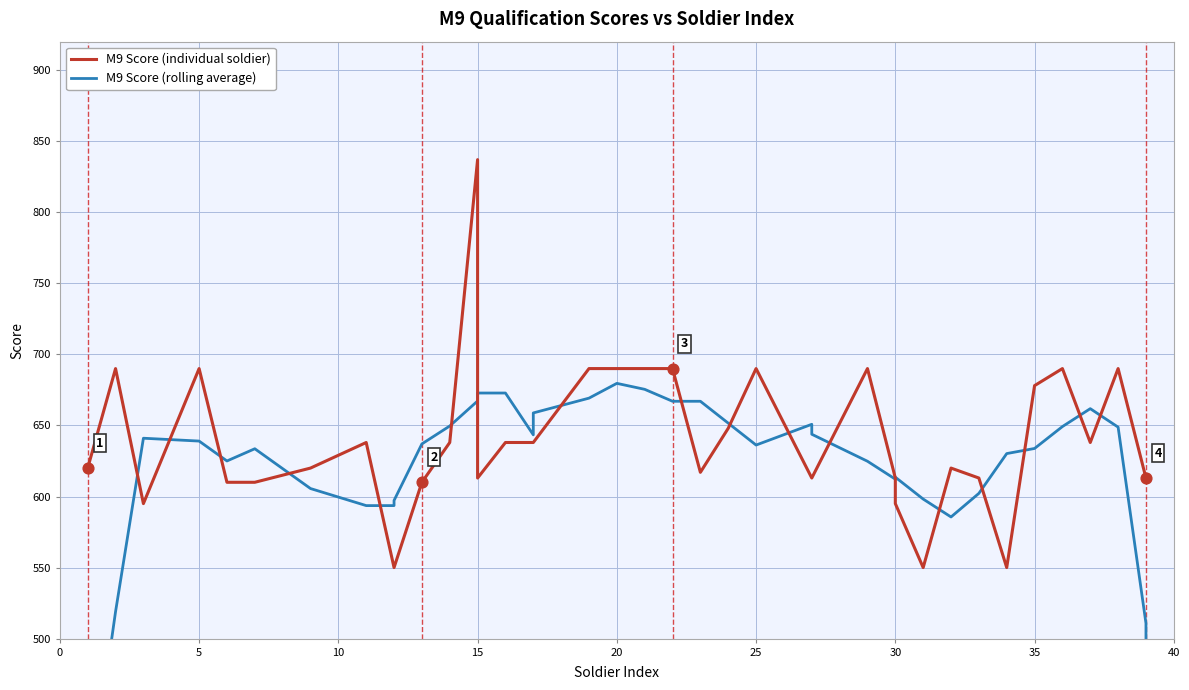

Which series has the largest total across all categories?

M9 Score (individual soldier)